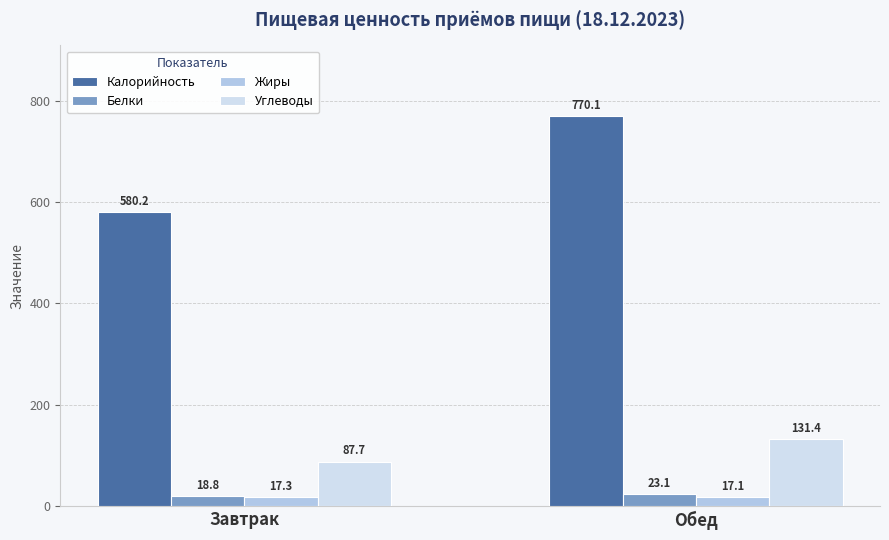

What position from the right is Завтрак?

2